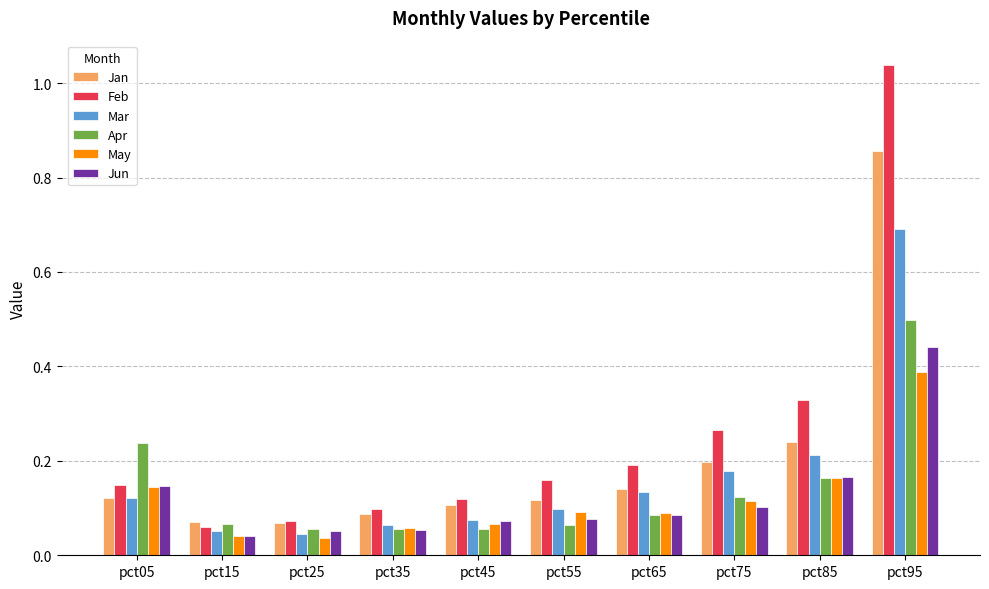

The value of Apr at pct65 is 0.1. True or false?

True